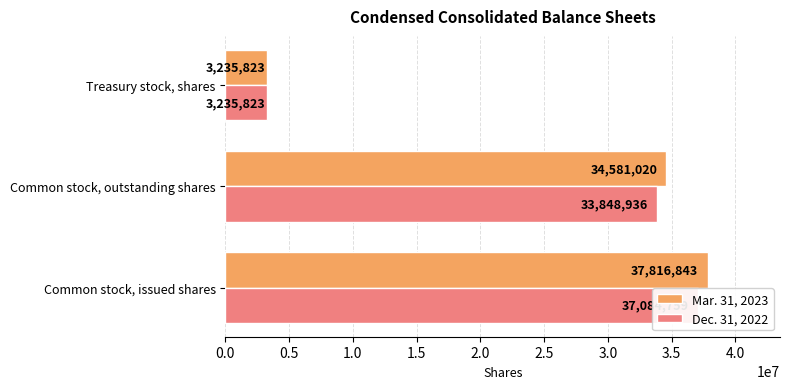

What position from the right is Common stock, issued shares?

3